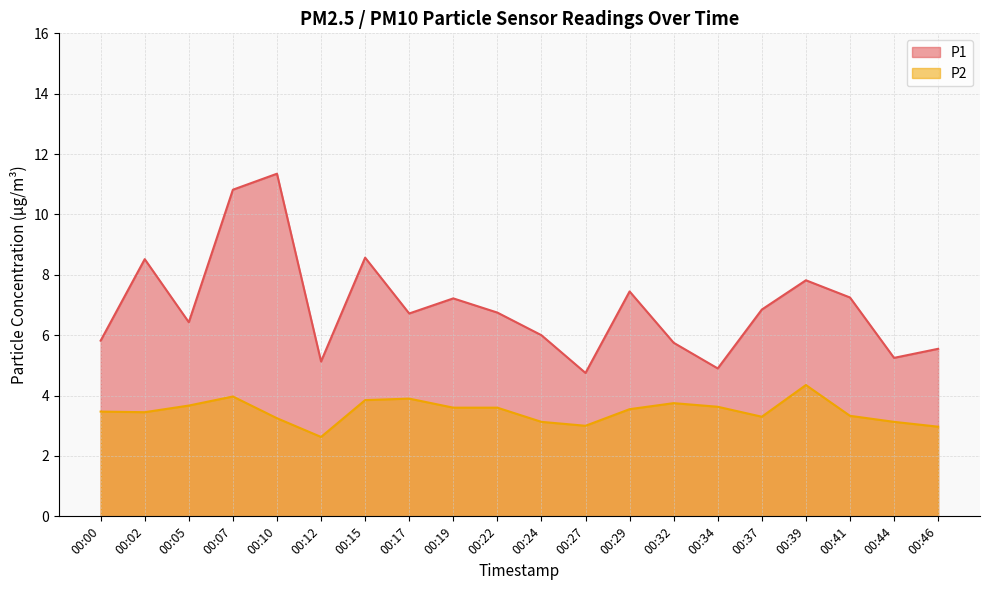

What value does the P1 series have at 00:41?

7.2